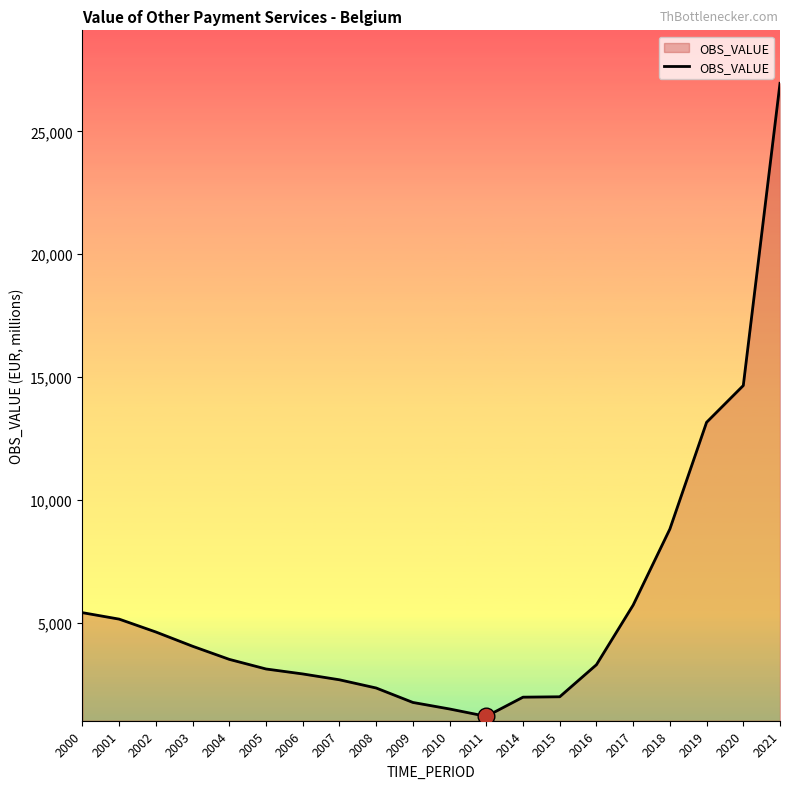

What is the difference between the maximum and second lowest values?

25465.2